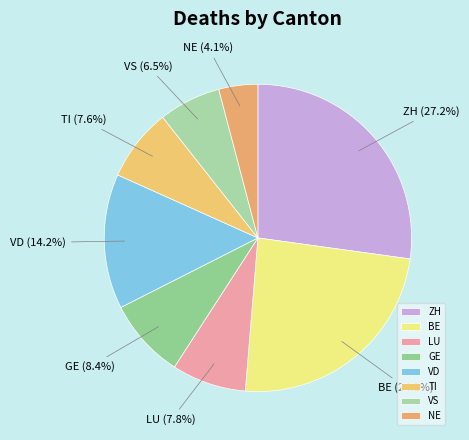

True or false: LU accounts for 1% of the total.

False